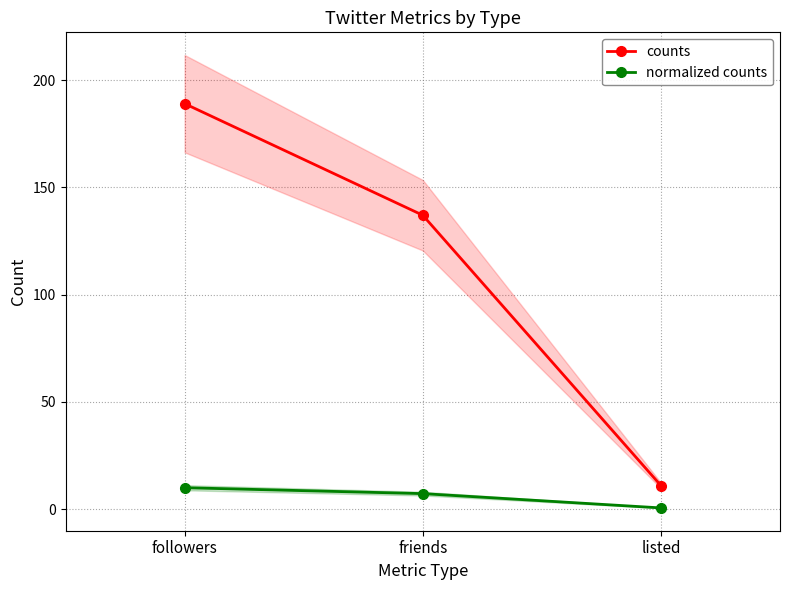

Which series changed the most between followers and friends?

counts